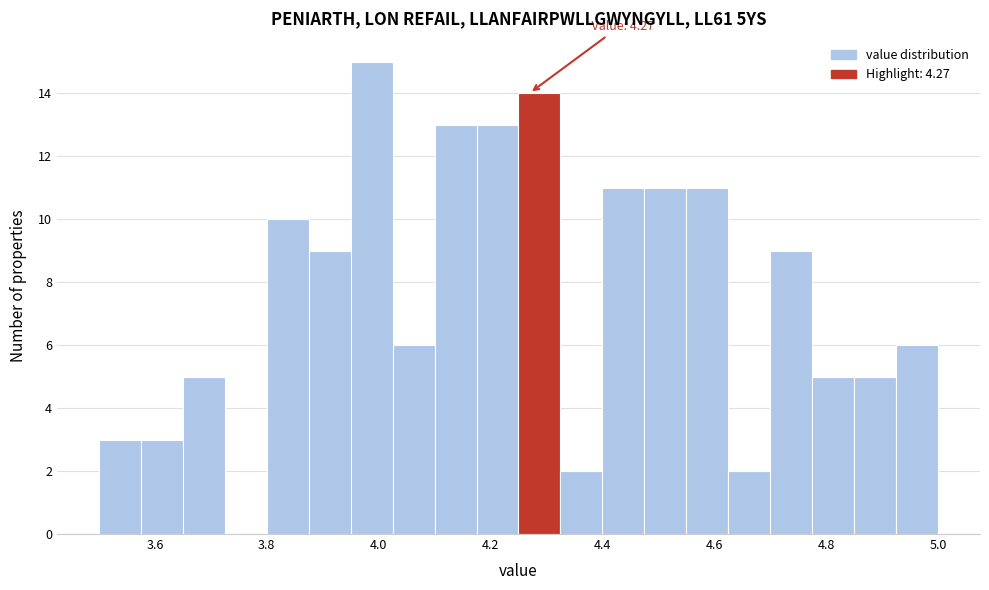

Around what value on the x-axis is the tallest bar? Give the approximate position of its centre, as read against the axis.

3.98